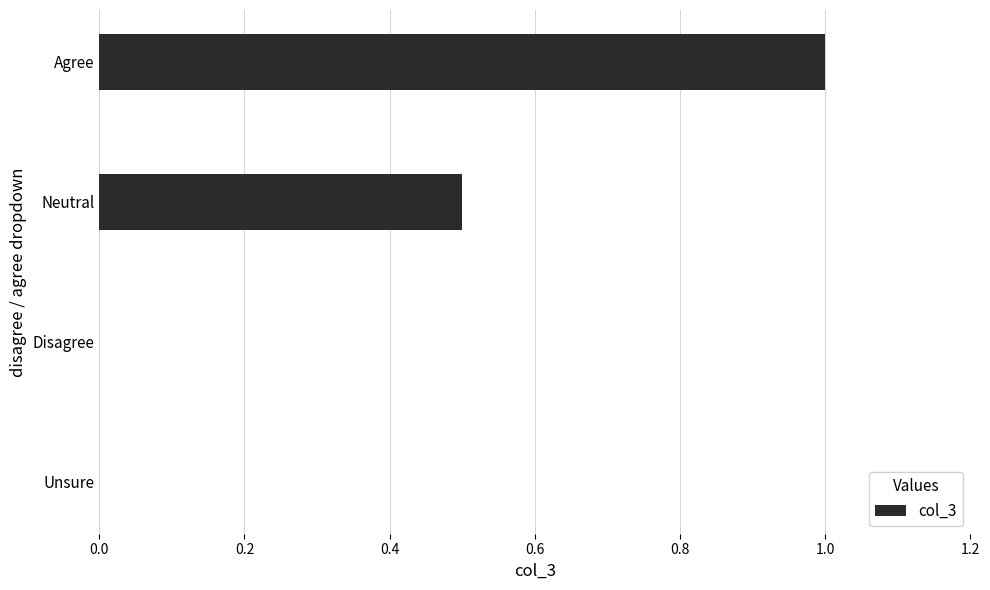

The value at Unsure is 0.0. True or false?

True